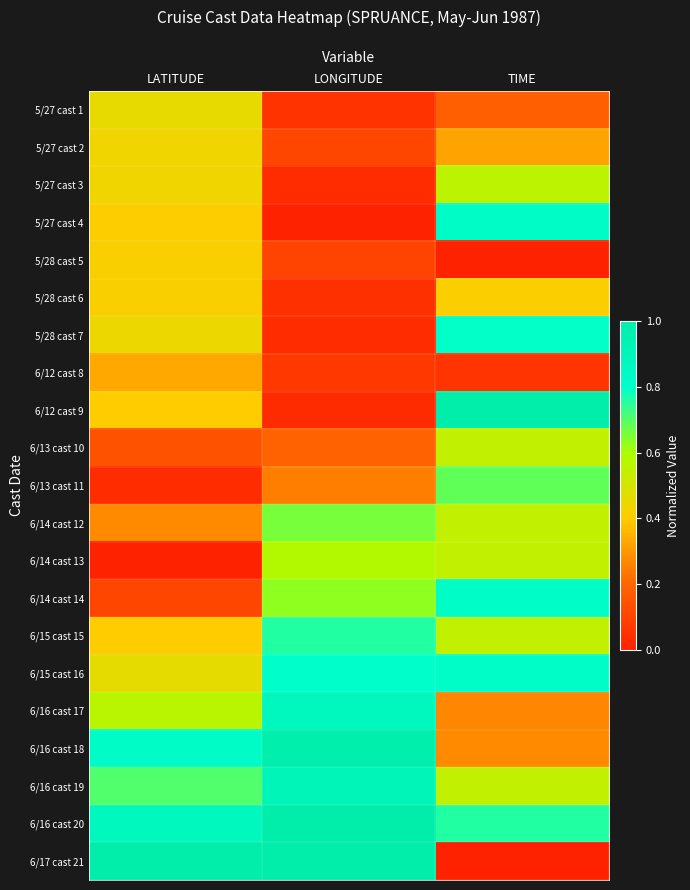

Between LONGITUDE and TIME, which is larger?

TIME